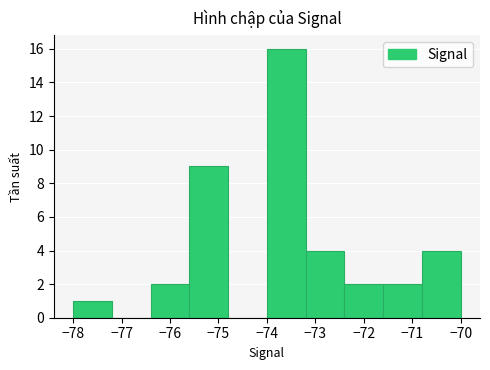

Reading left to right, transcribe this chart: for each bar, give the range it covers on the x-axis and its height. The values are not printed on the chart, so give them approximately, as read against the axis.

-78.0 to -77.2: 1
-77.2 to -76.4: 0
-76.4 to -75.6: 2
-75.6 to -74.8: 9
-74.8 to -74.0: 0
-74.0 to -73.2: 16
-73.2 to -72.4: 4
-72.4 to -71.6: 2
-71.6 to -70.8: 2
-70.8 to -70.0: 4